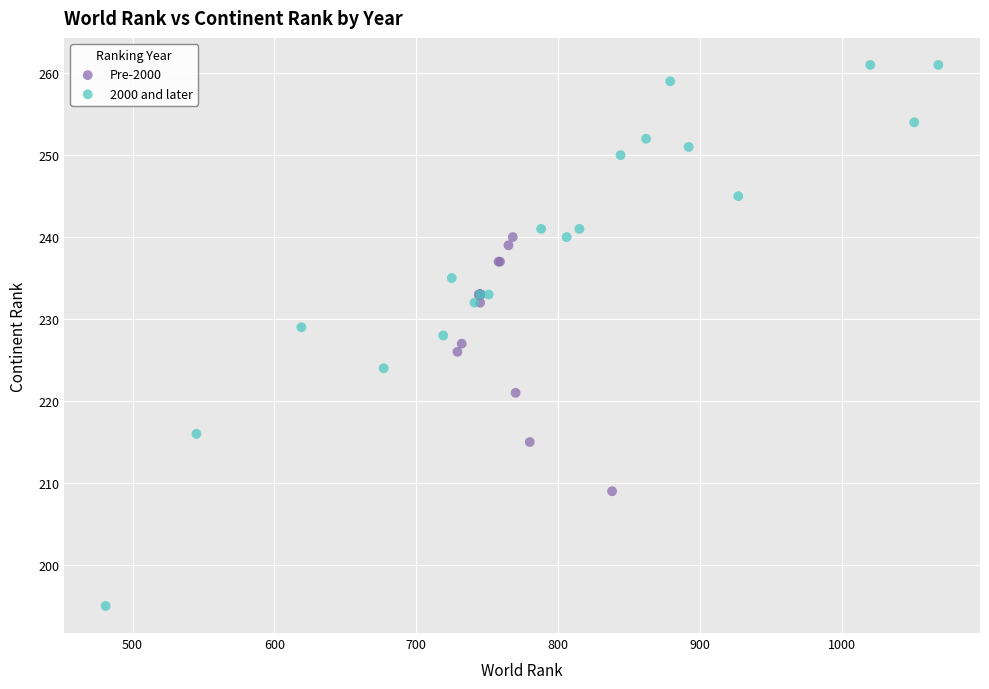

Which series reaches the maximum Y coordinate?

2000 and later